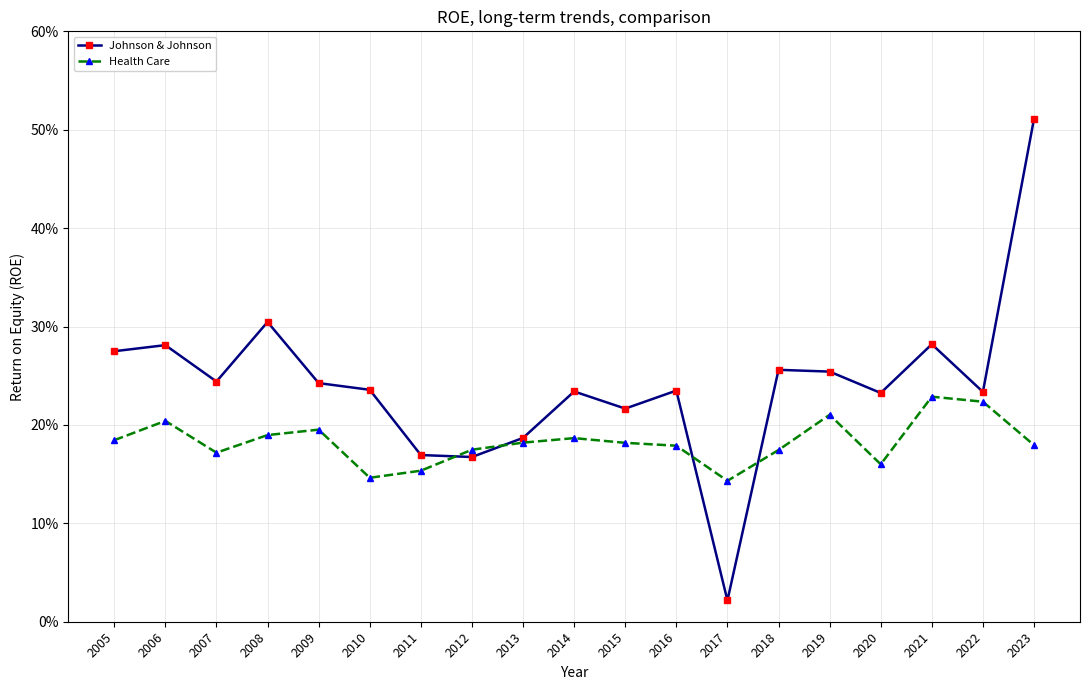

What is the difference between the maximum and minimum values in the Johnson & Johnson series?

0.5